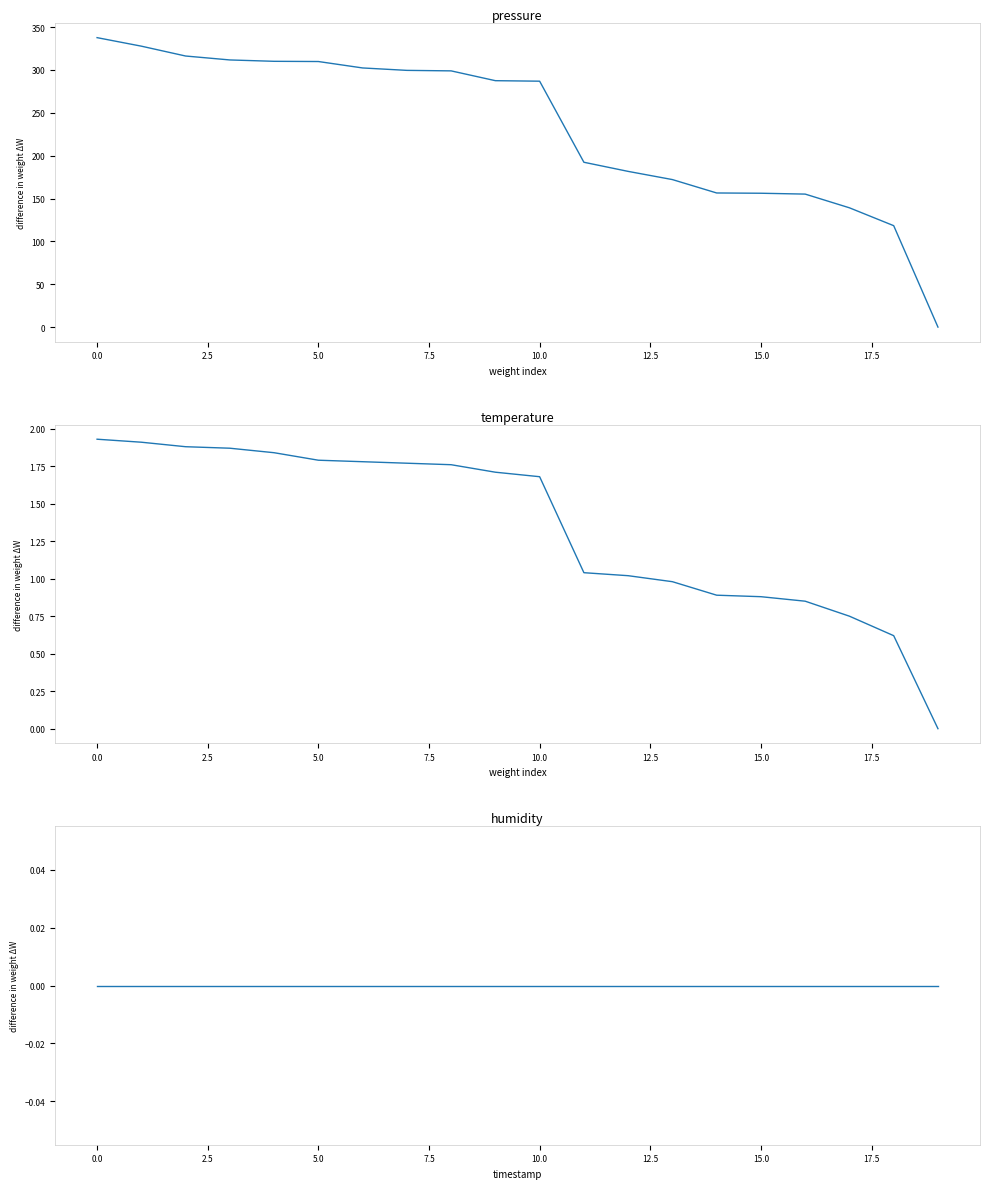

Reading right to left, transcribe all the data shown in this chart.

pressure: 0.0	118.3	139.2	155.2	156.2	156.5	172.1	181.7	192.3	286.9	287.5	299.0	299.6	302.4	309.9	310.1	311.7	316.3	327.8	337.8
temperature: 0.0	0.6	0.8	0.8	0.9	0.9	1.0	1.0	1.0	1.7	1.7	1.8	1.8	1.8	1.8	1.8	1.9	1.9	1.9	1.9
humidity: 0.0	0.0	0.0	0.0	0.0	0.0	0.0	0.0	0.0	0.0	0.0	0.0	0.0	0.0	0.0	0.0	0.0	0.0	0.0	0.0